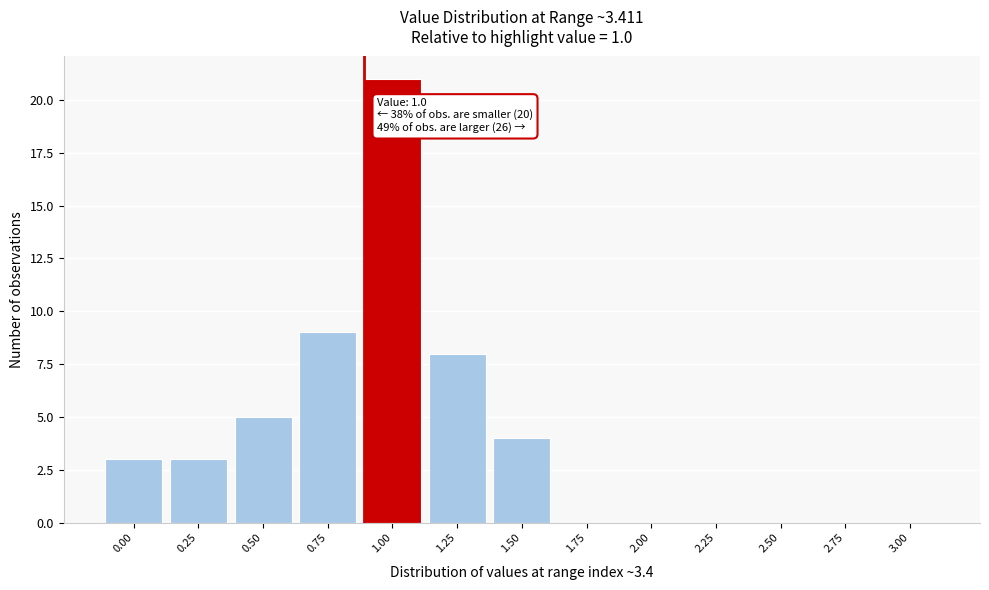

Reading left to right, what are all the values shown in this chart?

0.00=3	0.25=3	0.50=5	0.75=9	1.00=21	1.25=8	1.50=4	1.75=0	2.00=0	2.25=0	2.50=0	2.75=0	3.00=0